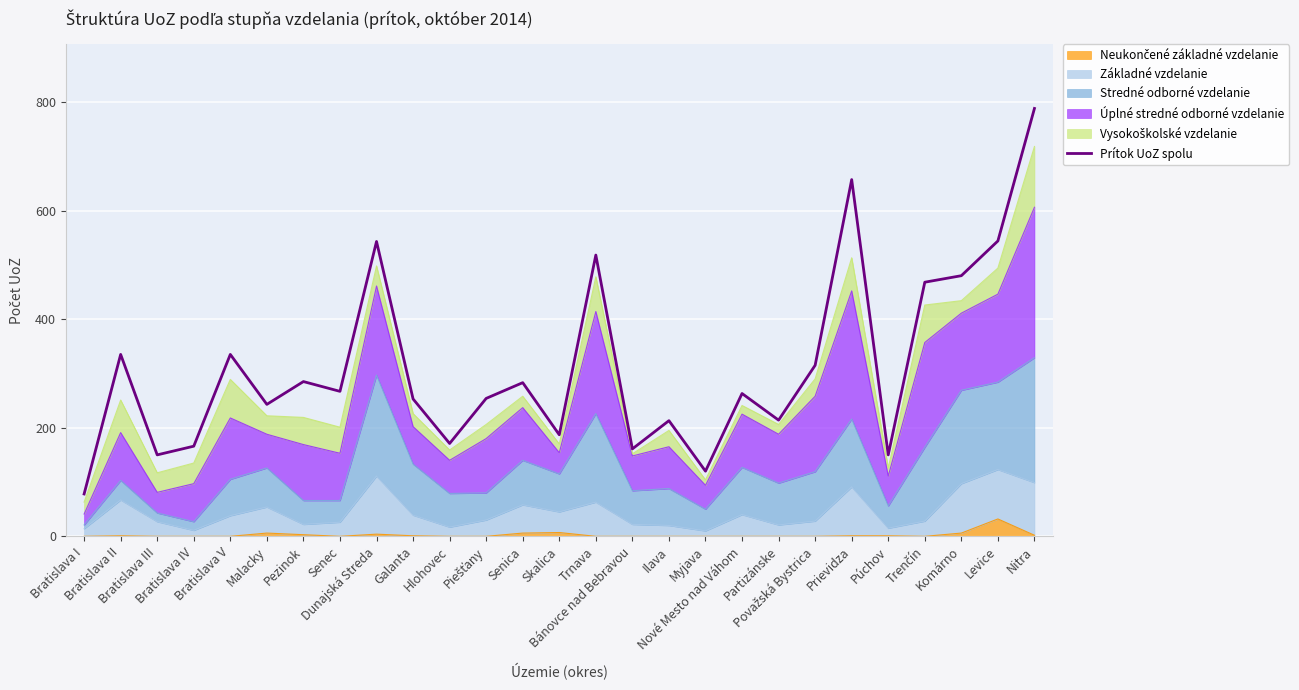

What is the minimum value shown in the chart?

78